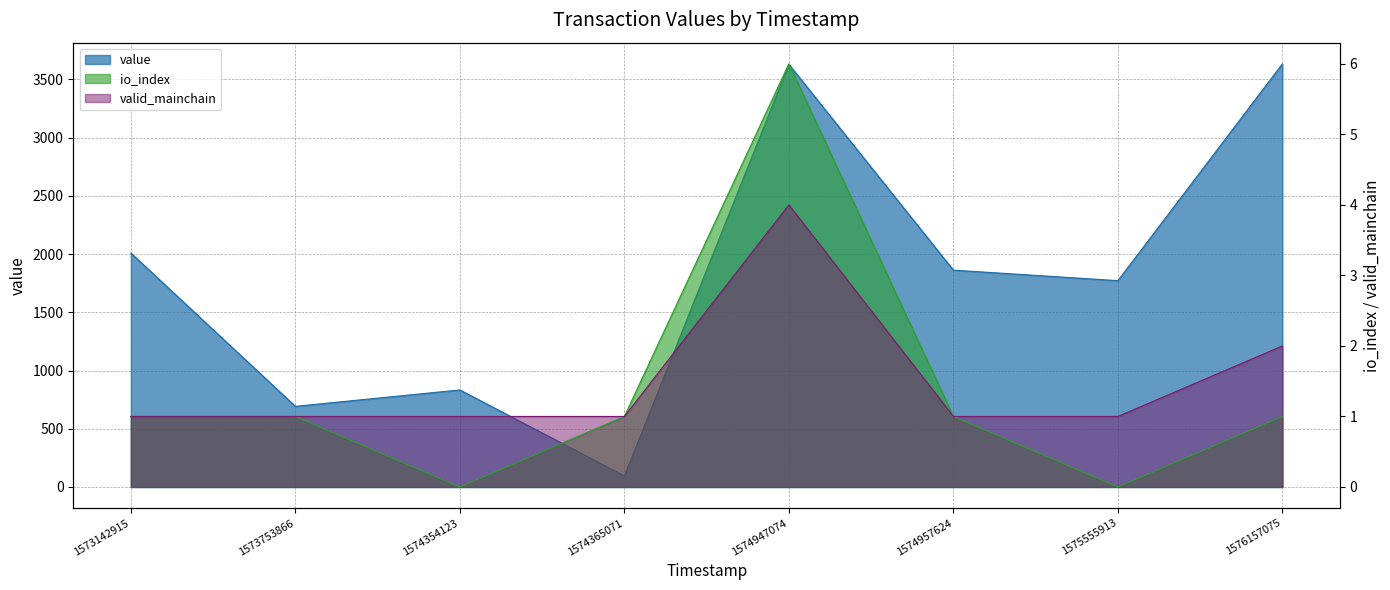

Reading left to right, list all the values displayed in this chart.

value: 2008.8	692.3	833.1	95.0	3629.1	1861.8	1771.4	3633.2
io_index: 1.0	1.0	0.0	1.0	6.0	1.0	0.0	1.0
valid_mainchain: 1.0	1.0	1.0	1.0	4.0	1.0	1.0	2.0